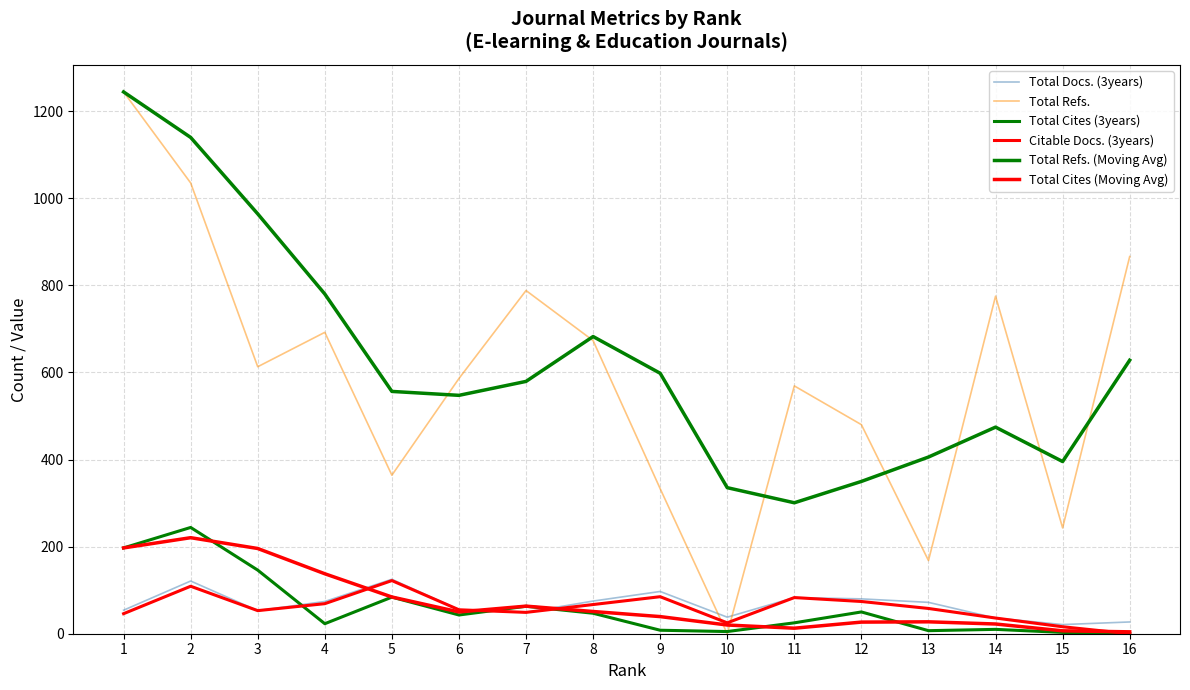

Does the chart have visible grid lines?

Yes